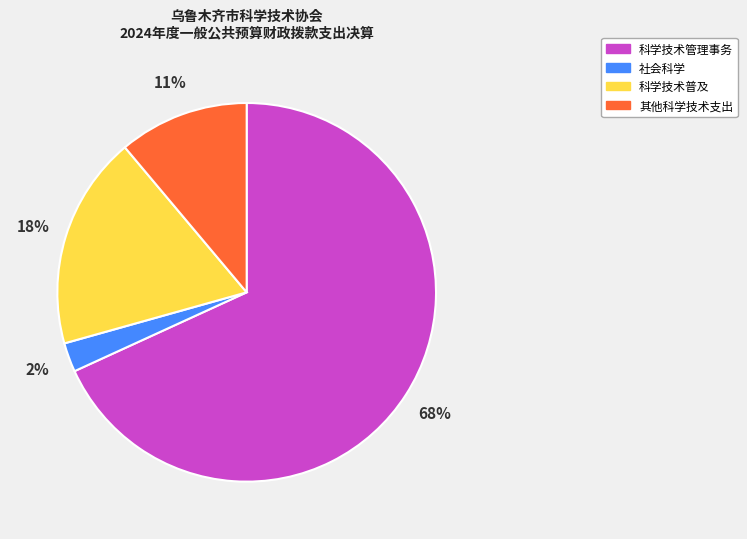

Is it true that 社会科学 is 2% of the pie?

True